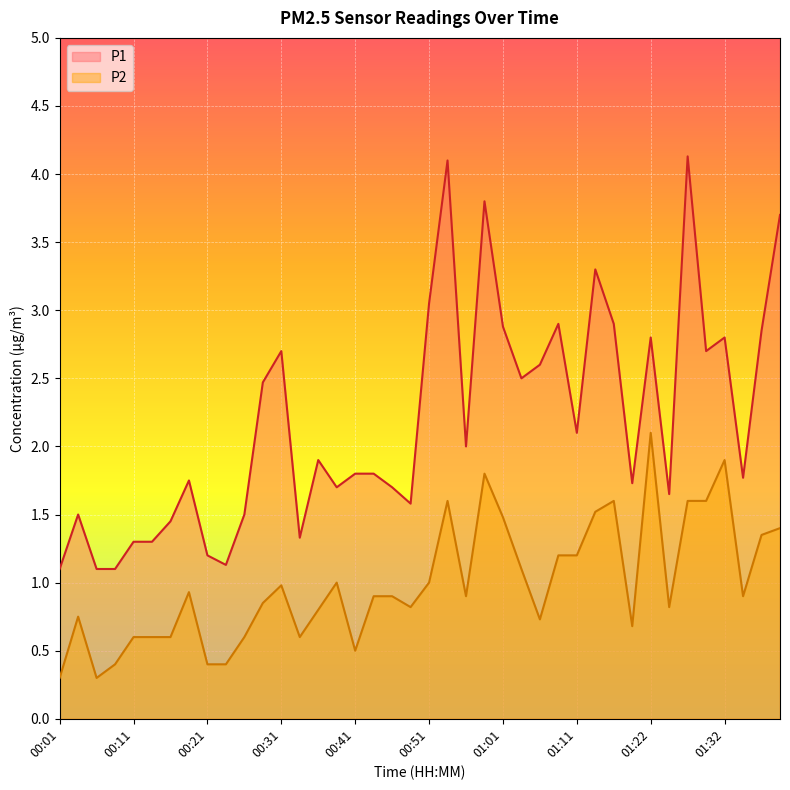

The value of P2 at 01:04 is 0.3. True or false?

False